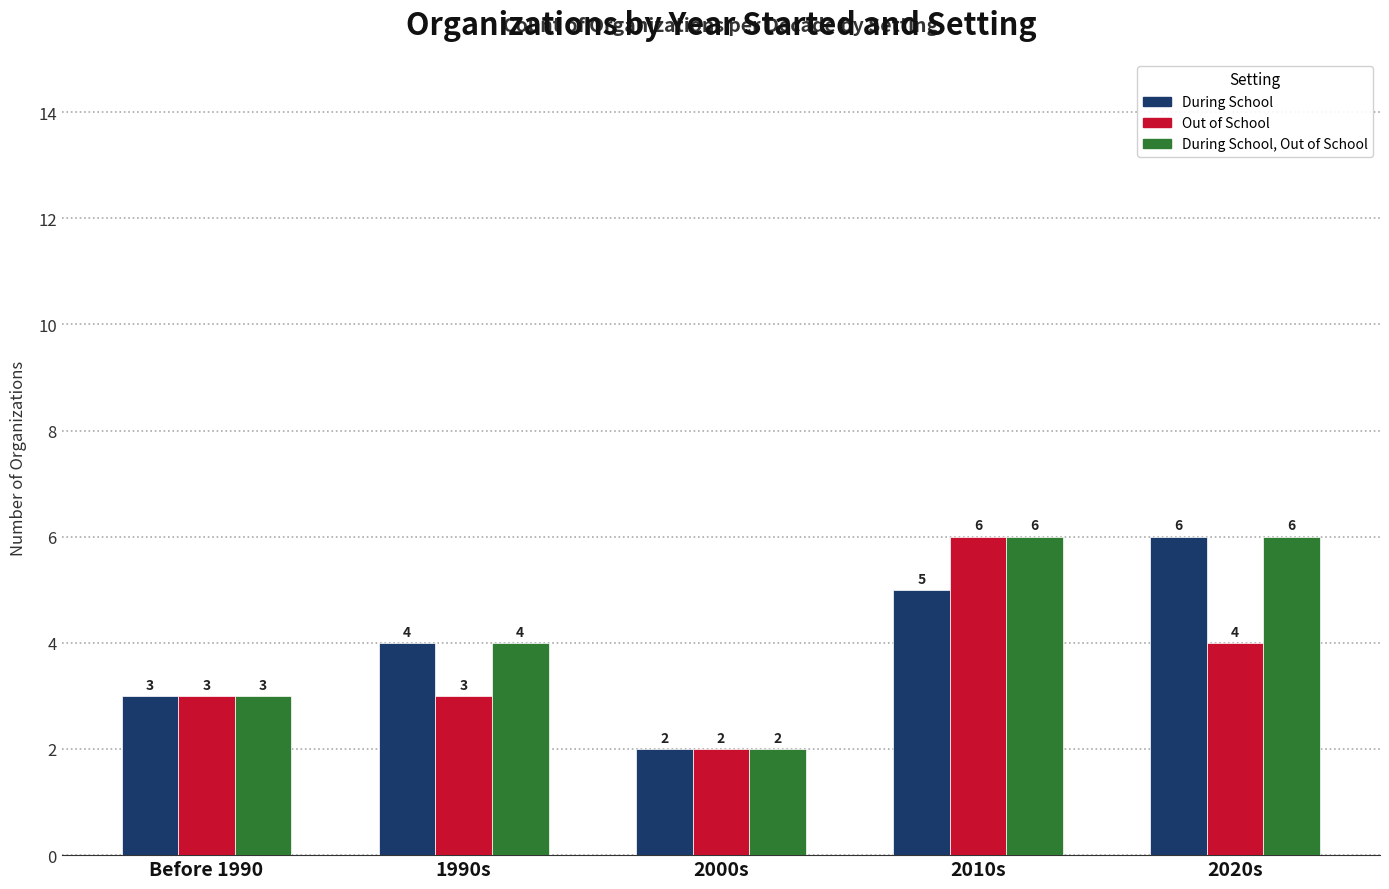

The Out of School series shows 4 at 2020s. True or false?

True